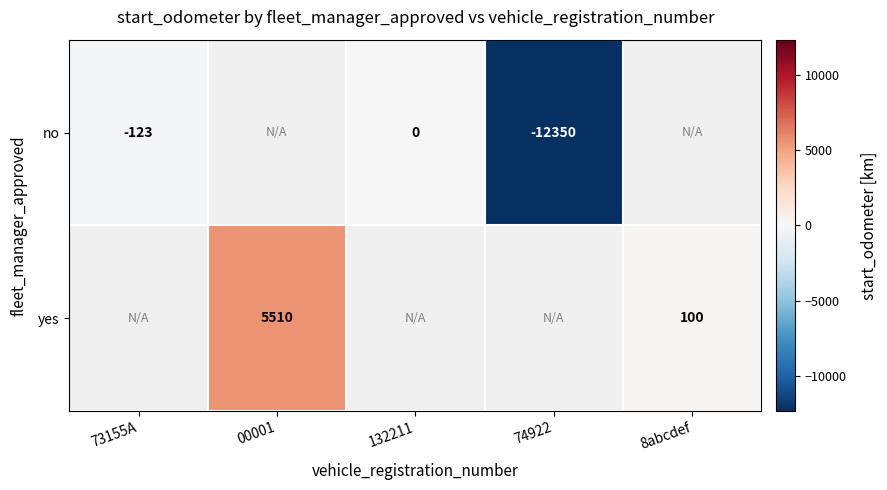

At how many categories does at least one series exceed -6016?

4